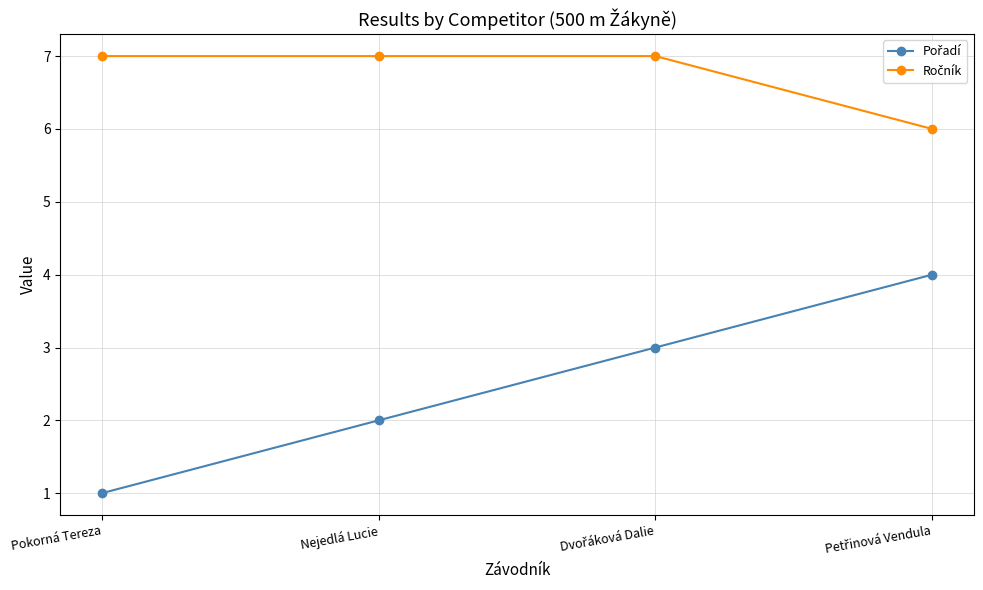

What is the total value across all series at Pokorná Tereza?

8